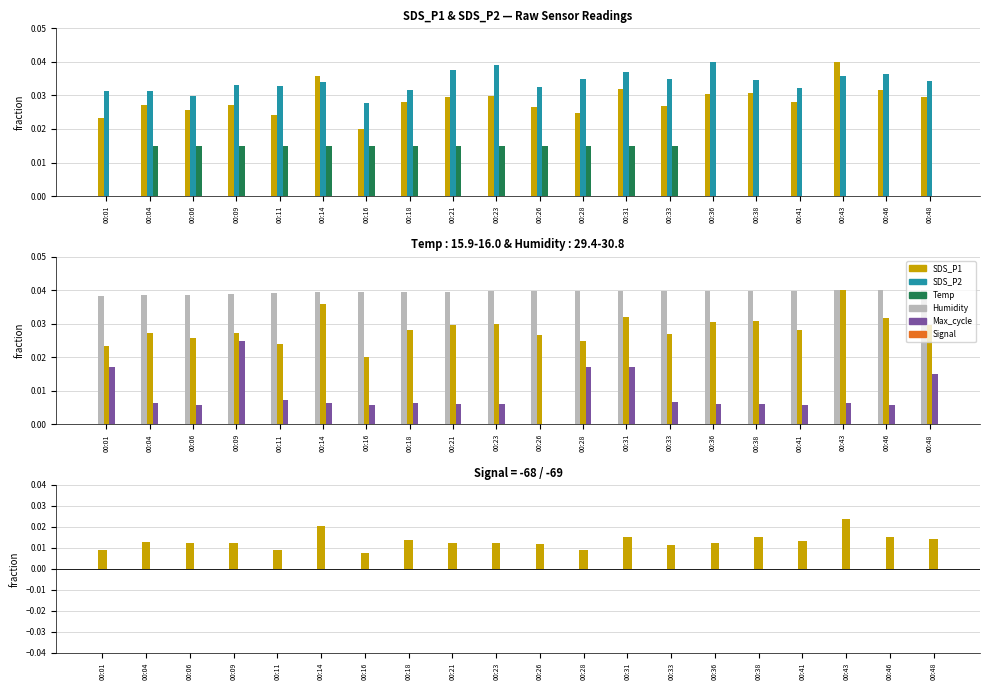

List the labels in order of SDS_P1 value, largest first.

00:43, 00:14, 00:31, 00:46, 00:38, 00:36, 00:23, 00:21, 00:48, 00:18, 00:41, 00:09, 00:04, 00:33, 00:26, 00:06, 00:28, 00:11, 00:01, 00:16